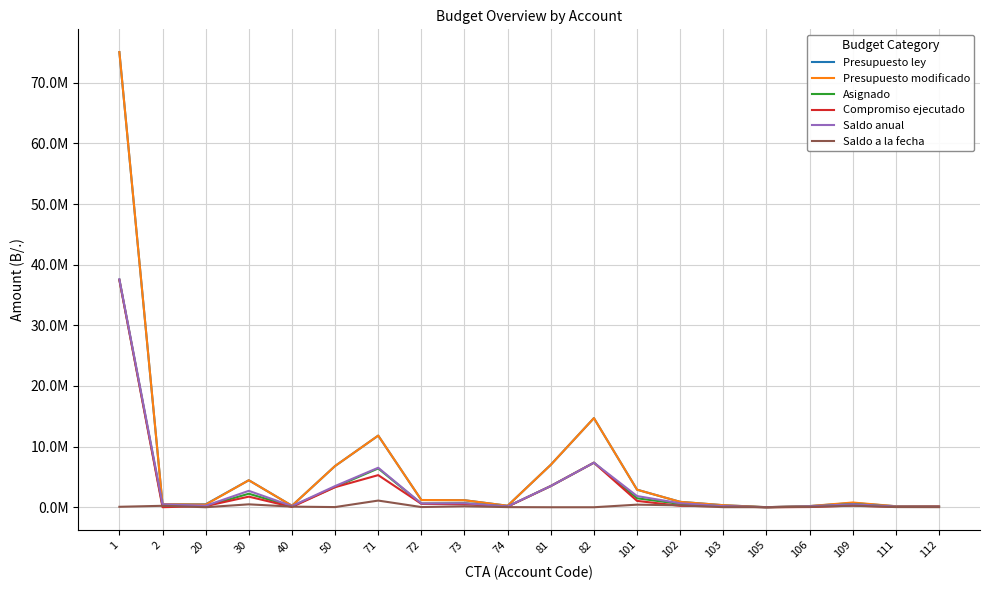

What is the value of the Presupuesto modificado point at the 19th from the left?

166900